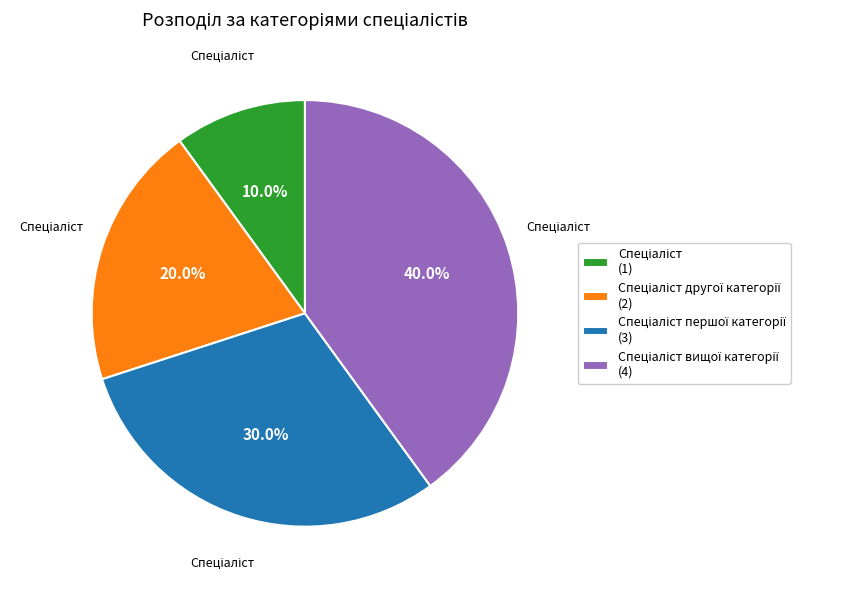

Is there a majority slice in this chart?

No